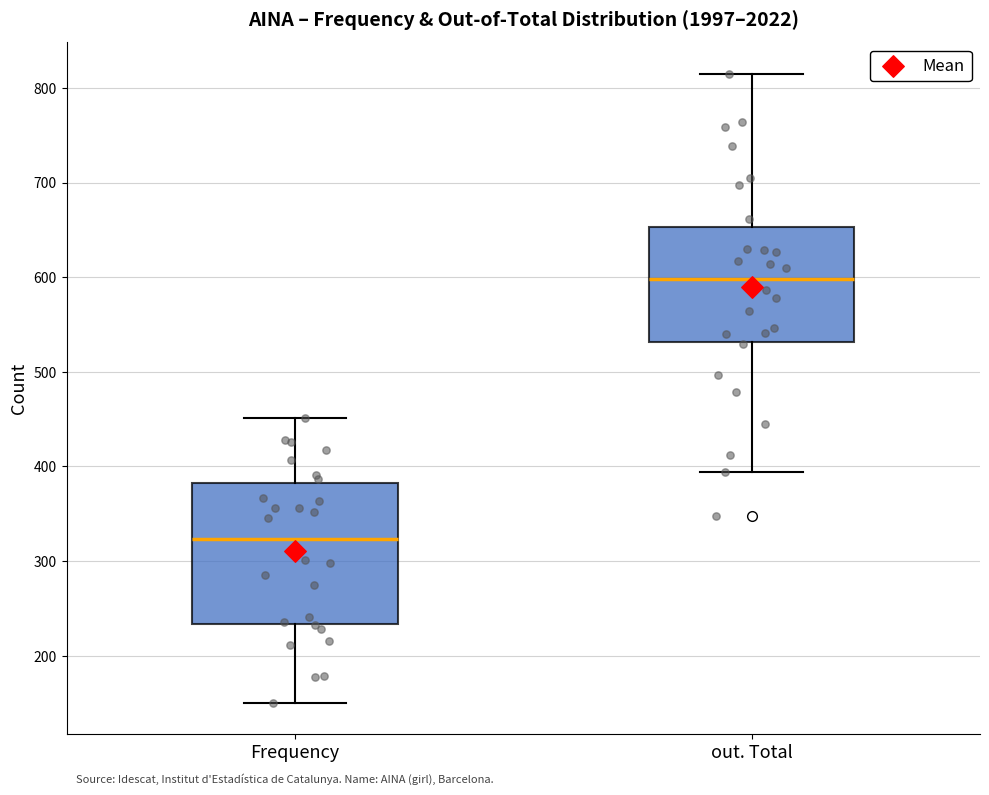

Reading left to right, read every box against the y-axis: the position of its median line, the range the box covers, and the ends of its whiskers. The values are not printed on the chart, so give them approximately, as read against the axis.

Frequency: median 320, box 230 to 380, whiskers 150 to 450
out. Total: median 600, box 530 to 650, whiskers 390 to 820